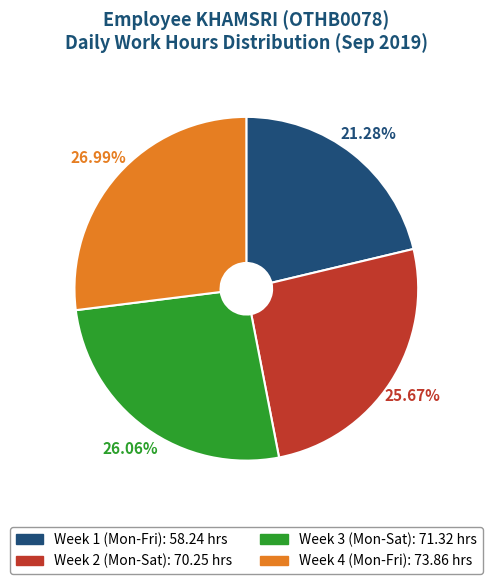

Is there any slice that represents more than half of the pie?

No